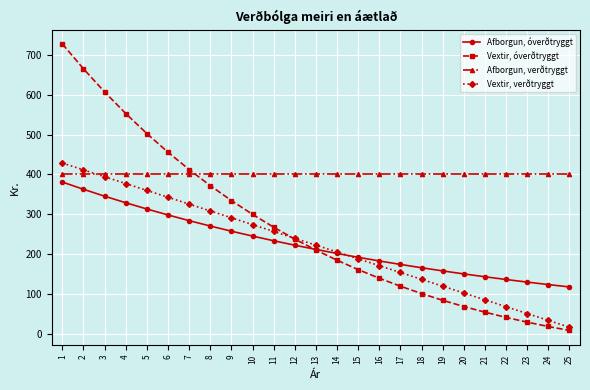

Count the number of data series in this chart.

4